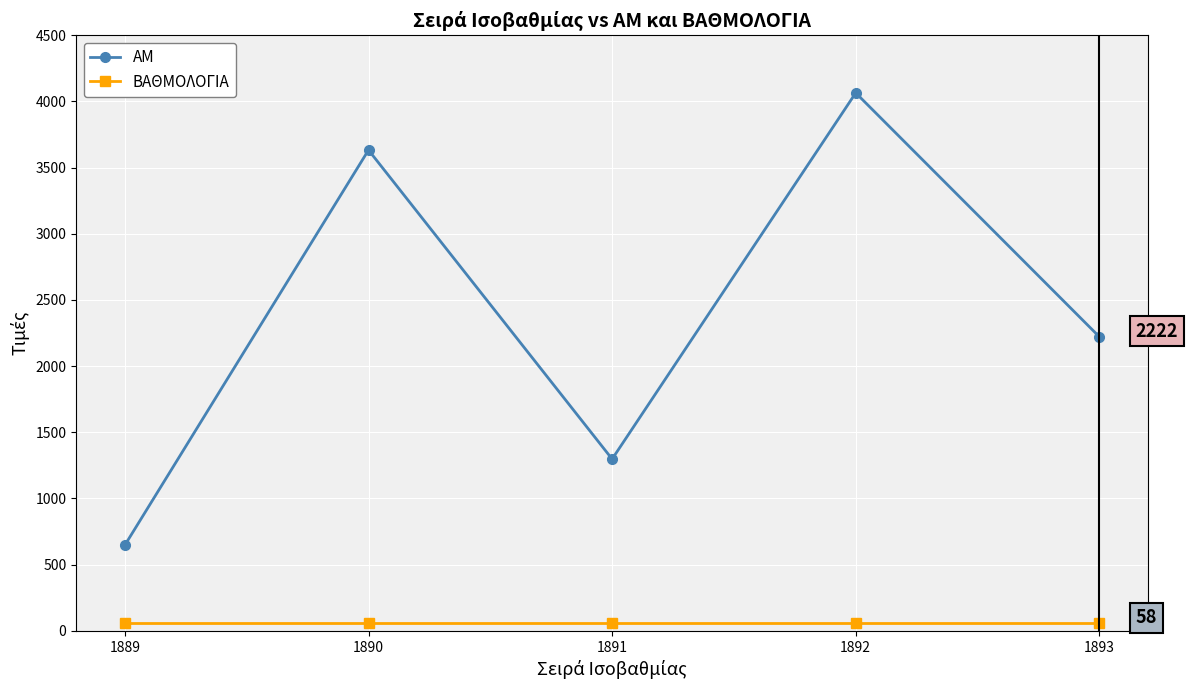

How many data points in ΑΜ are less than 2222?

2